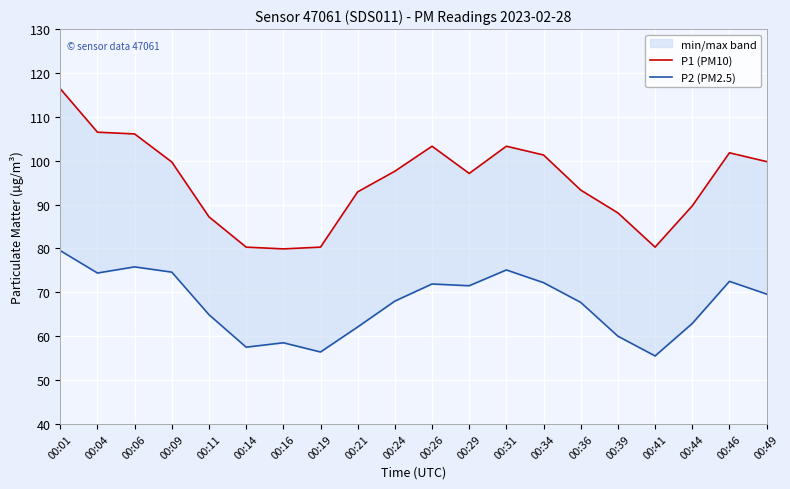

What is the sum of all P1 (PM10) values?

1904.9